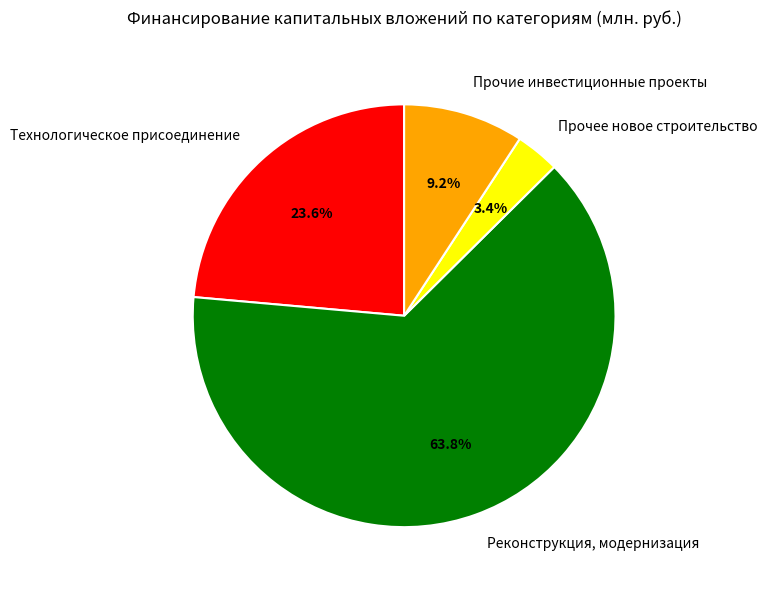

How many segments does this pie chart have?

4